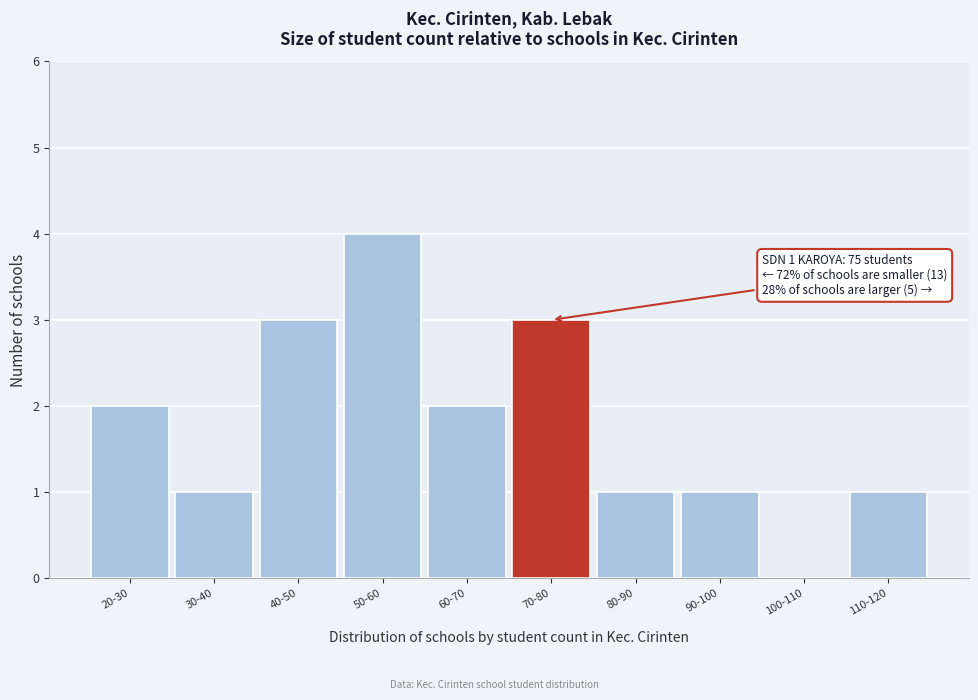

Reading right to left, what are all the values shown in this chart?

110-120=1	100-110=0	90-100=1	80-90=1	70-80=3	60-70=2	50-60=4	40-50=3	30-40=1	20-30=2